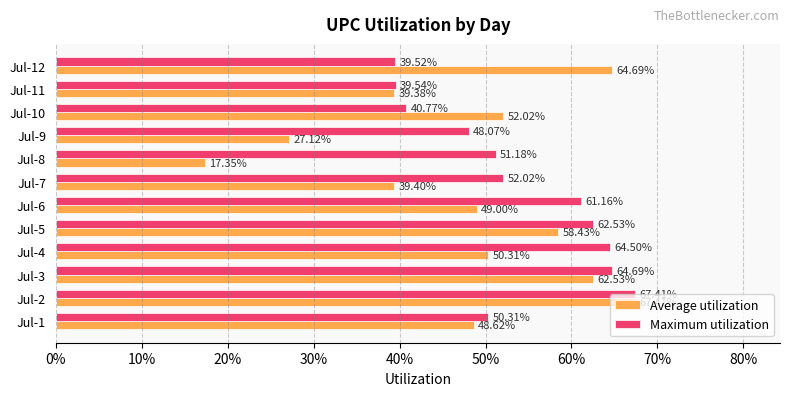

What is the maximum value shown in the chart?

0.7